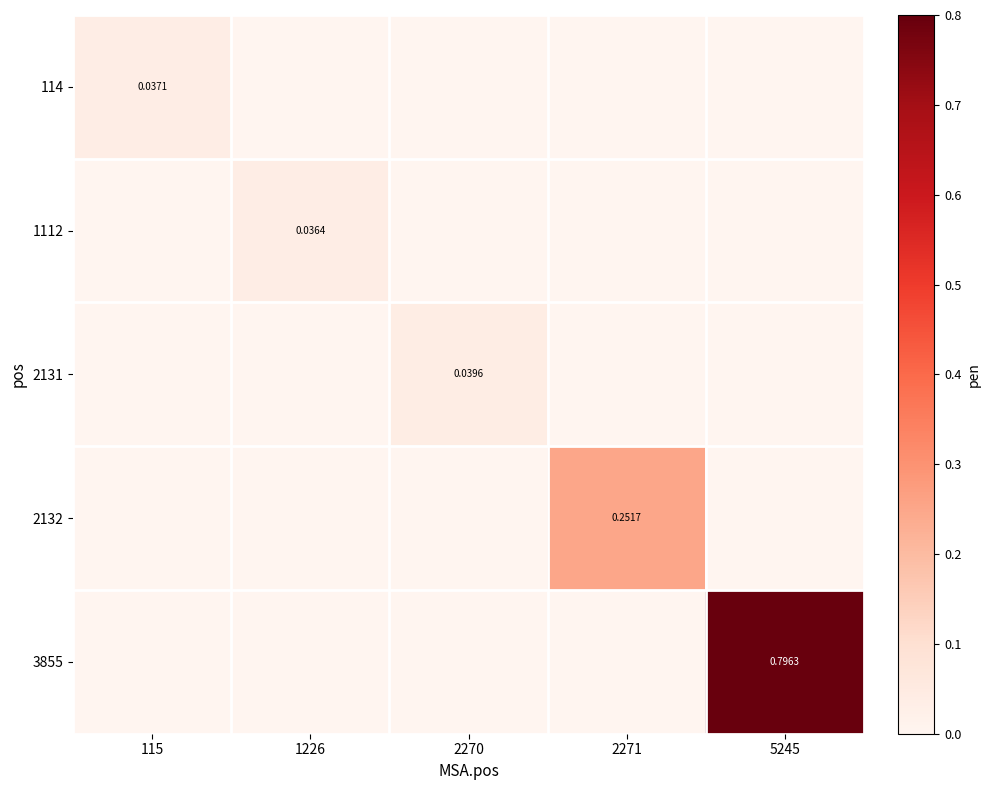

Is the value of 3855 at 115 greater than the value of 2132 at 115?

No